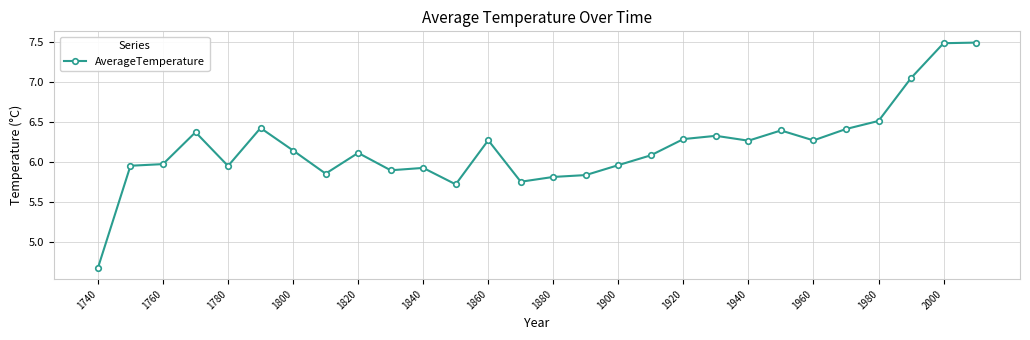

What is the minimum value shown in the chart?

4.7